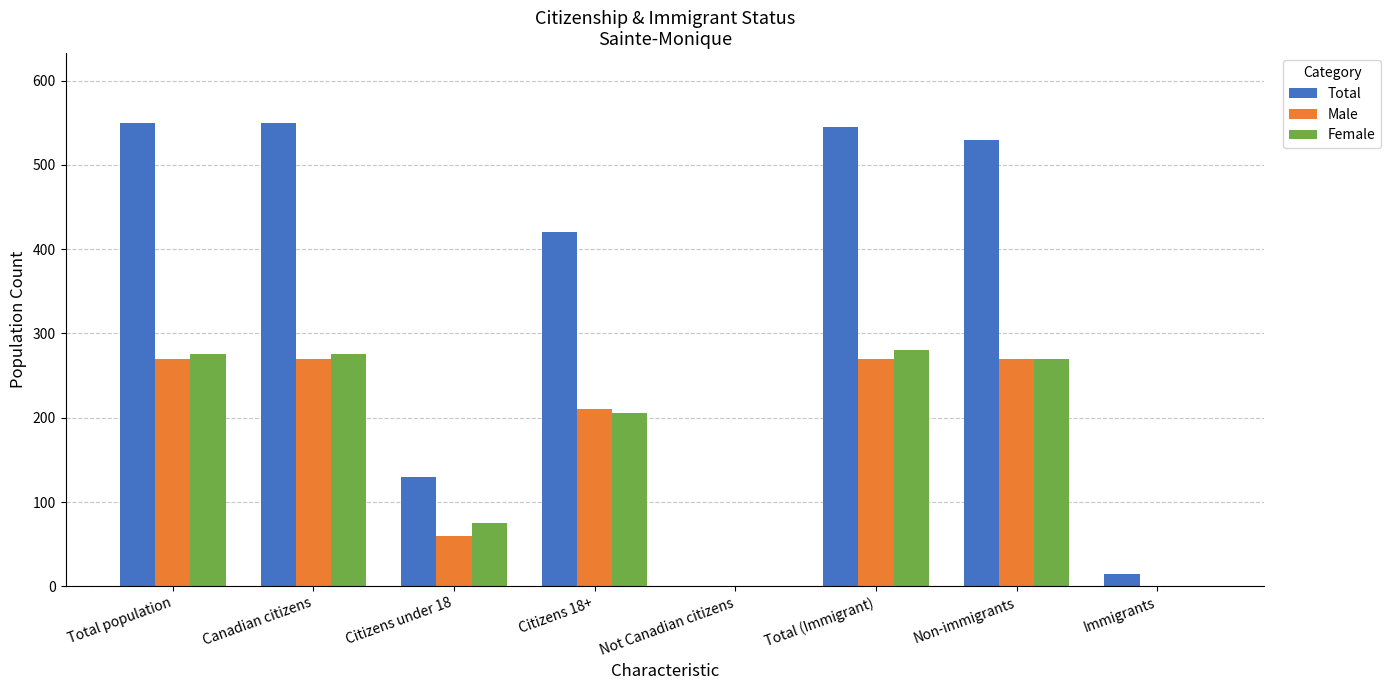

What is the sum of the Male values at Canadian citizens and Immigrants?

270